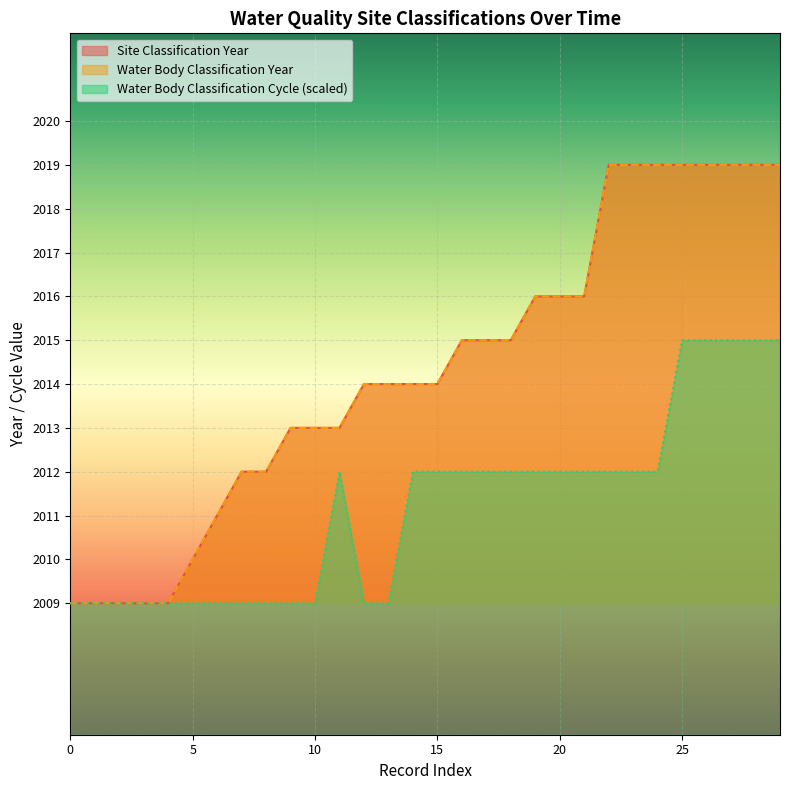

What is the highest value of the Water Body Classification Cycle series?

2015